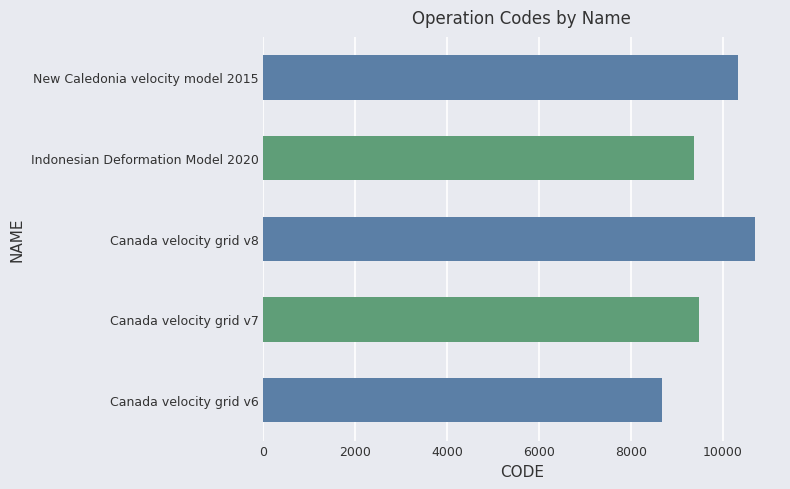

What is the smallest value displayed?

8676